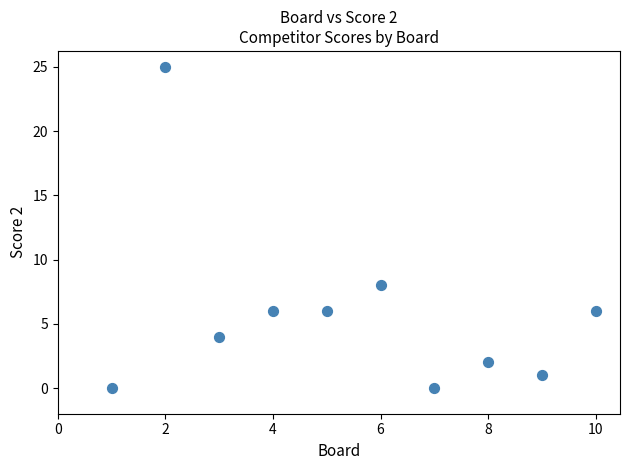

What Y value in the scatter plot is closest to 12?

8